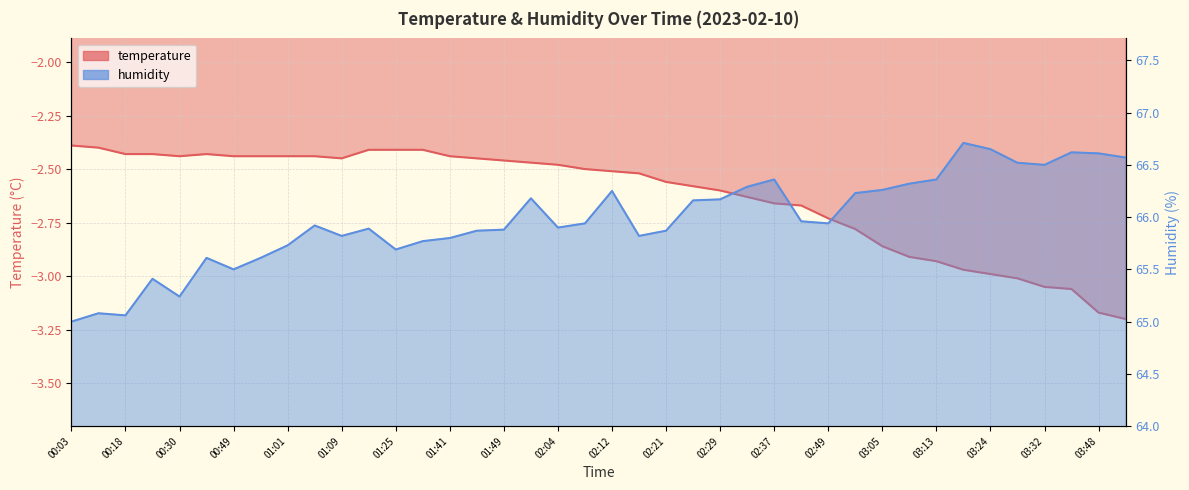

Does the chart have visible grid lines?

Yes